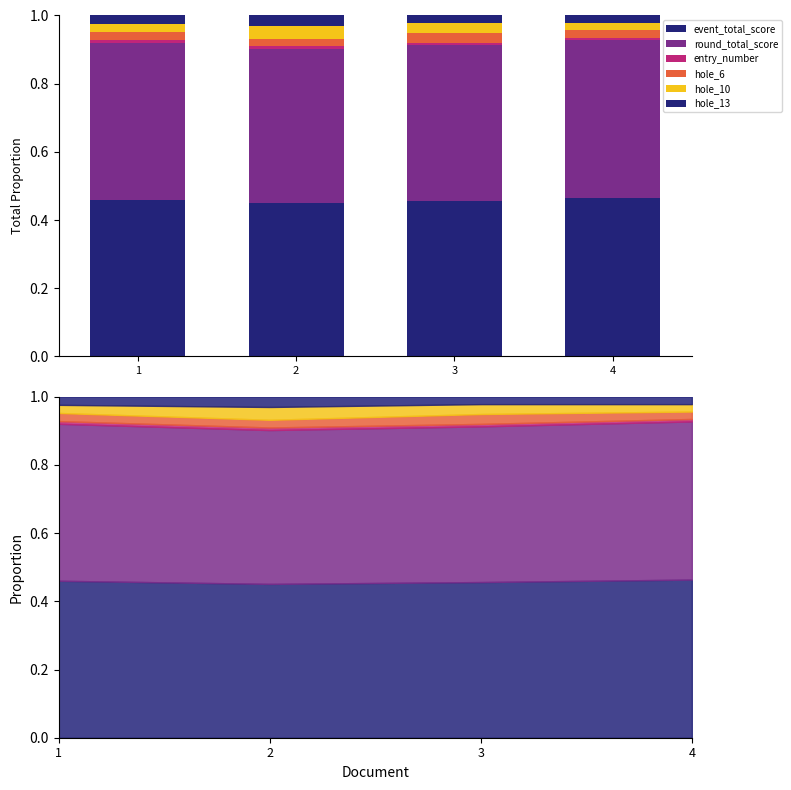

List the labels in order of round_total_score value, smallest first.

2, 3, 1, 4